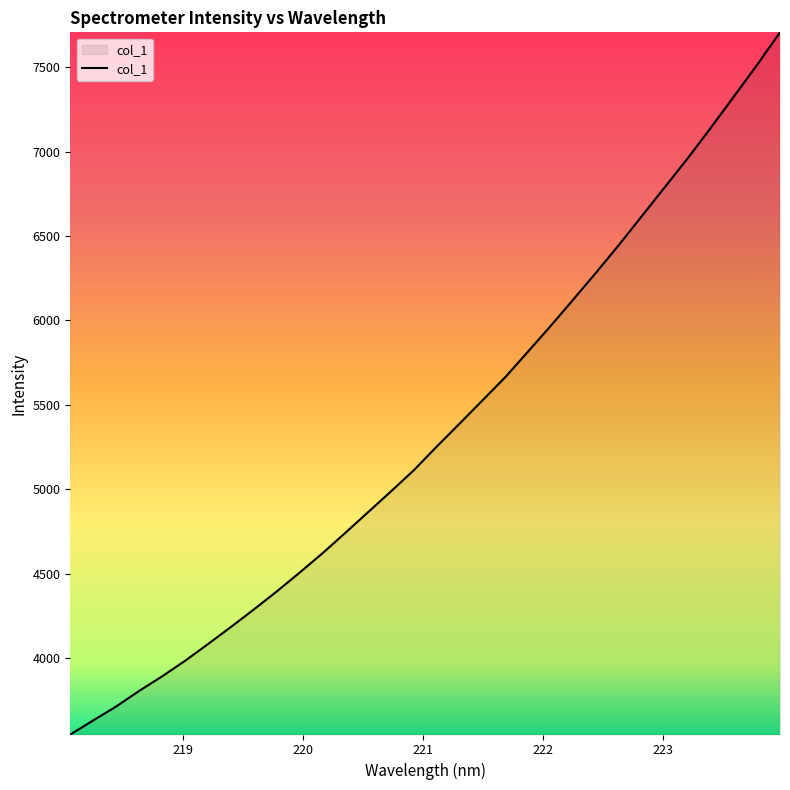

True or false: the data has more than 0 interior local peaks.

False